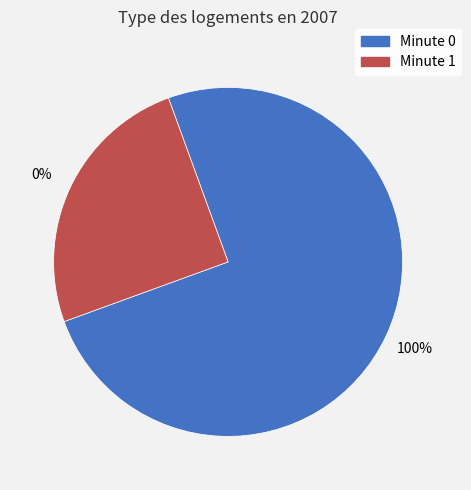

Which category has the smallest portion of the pie?

Minute 1